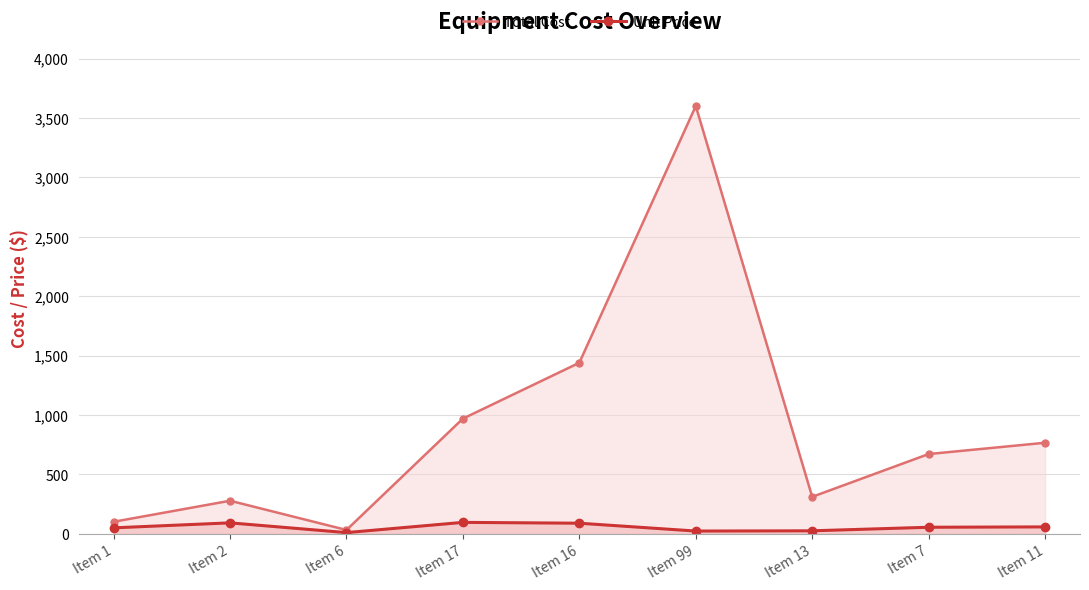

Does the chart display data point markers on the line(s)?

Yes